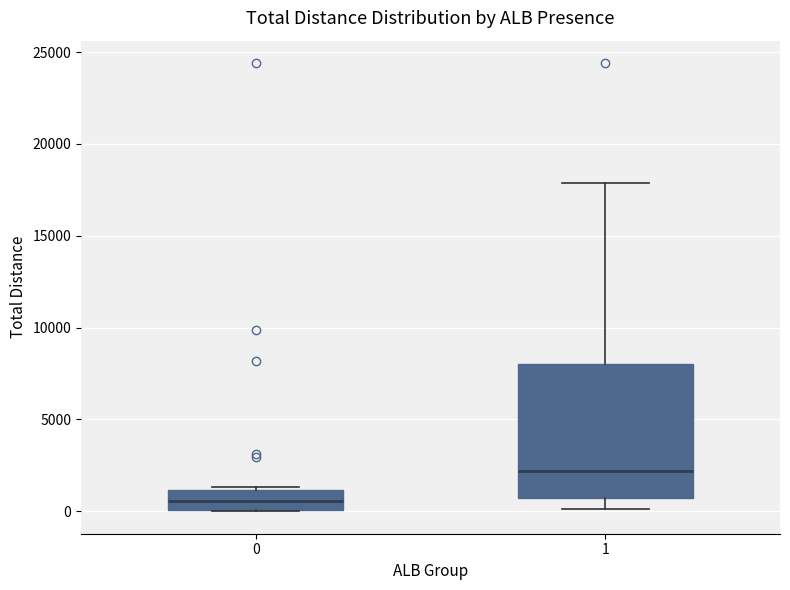

Where does the median line of the box at x = 0 sit on the y-axis? The values are not printed on the chart, so give them approximately, as read against the axis.

500